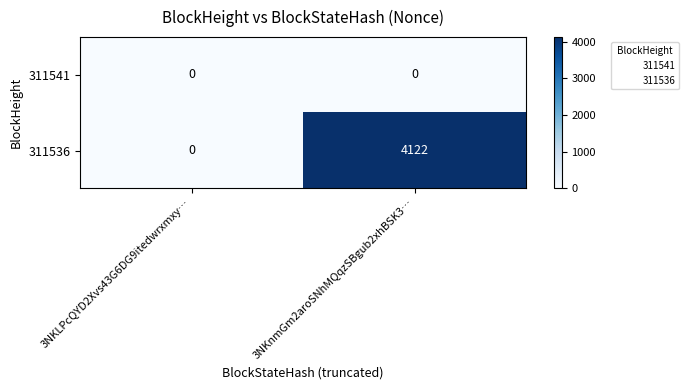

At 3NKnmGm2aroSNhMQqzSBgub2xhBSK3…, list the series in order from largest to smallest.

311536, 311541